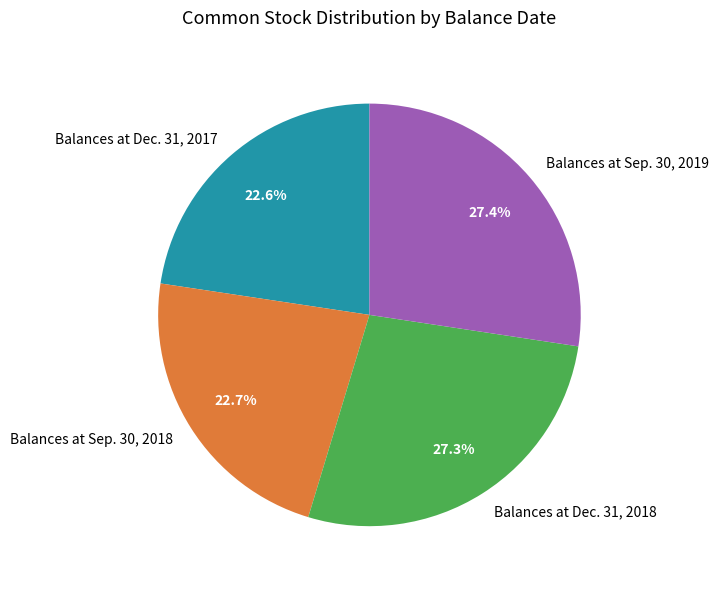

To the nearest percent, what is the combined percentage of Balances at Dec. 31, 2017 and Balances at Dec. 31, 2018?

50%